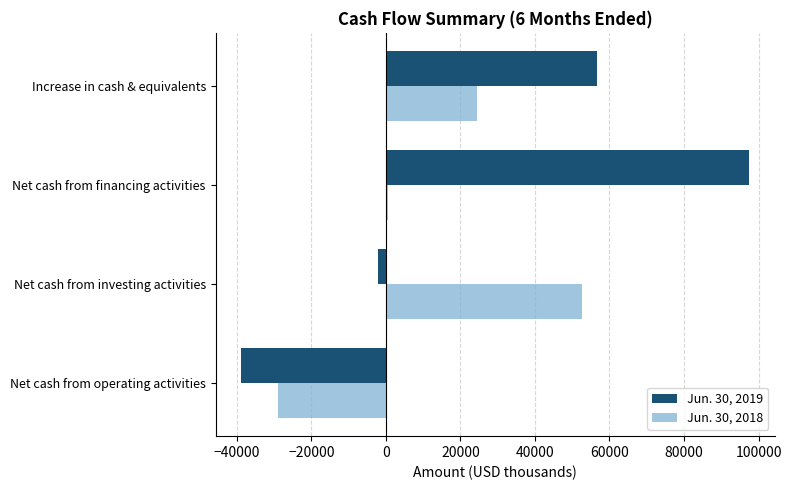

The value of Jun. 30, 2018 at Increase in cash & equivalents is 16100. True or false?

False